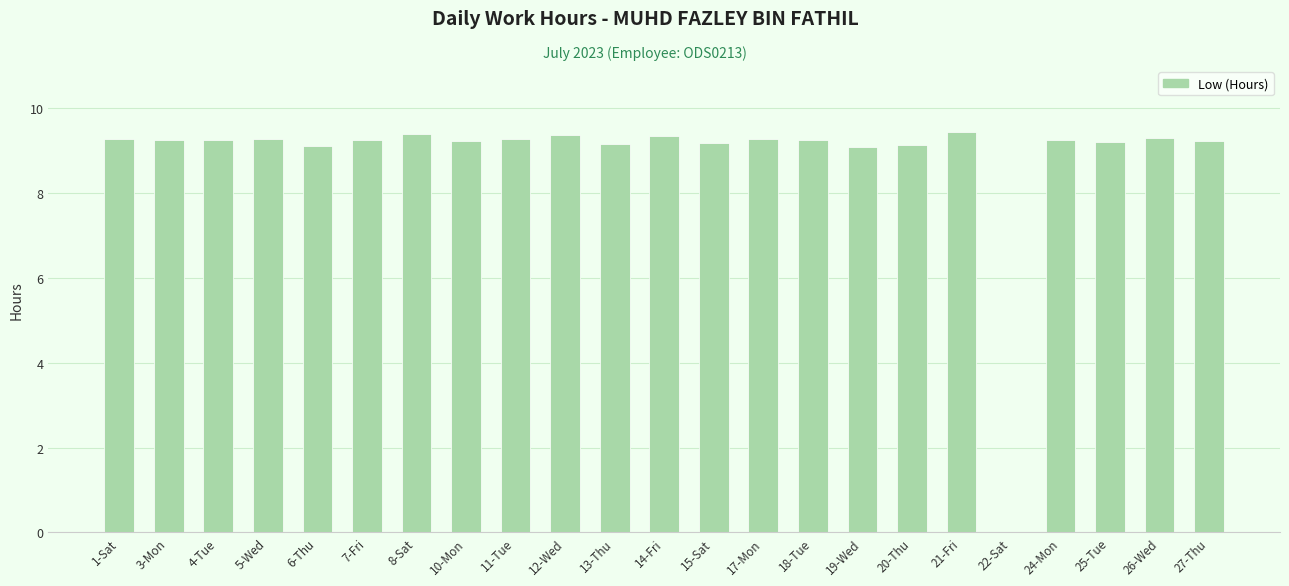

Where is the data nearest to the value 4?

22-Sat